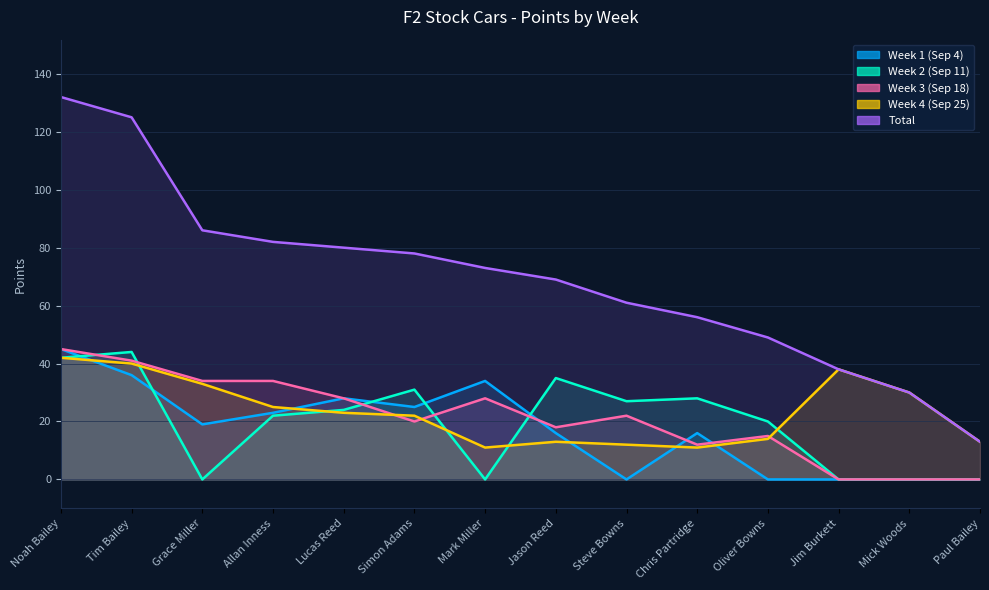

Is it true that Total equals 78 at Simon Adams?

True